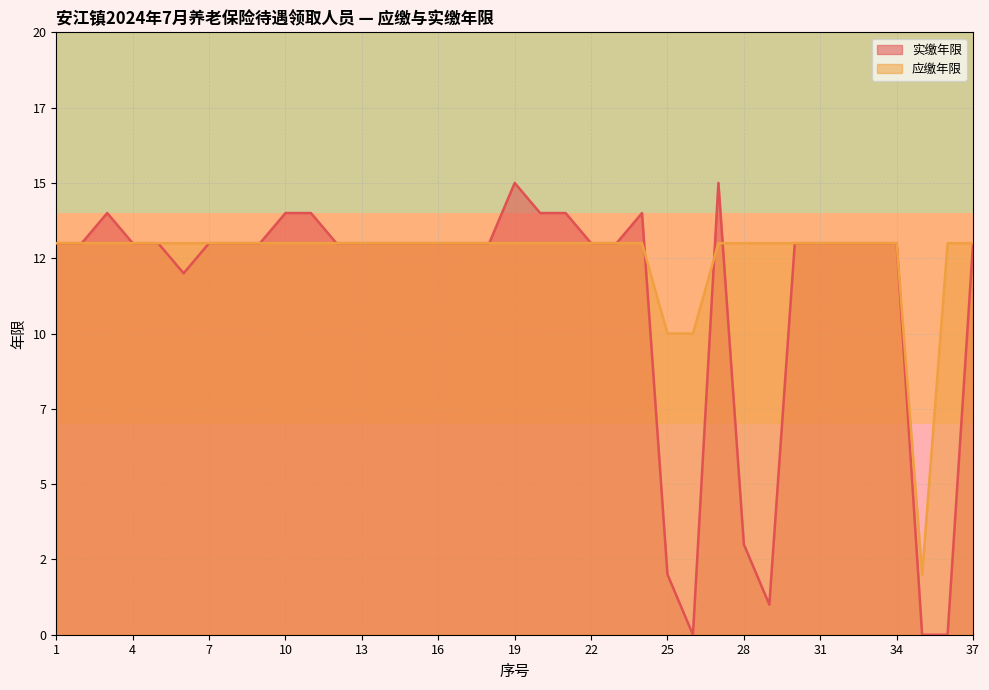

Which series has the largest total across all categories?

应缴年限